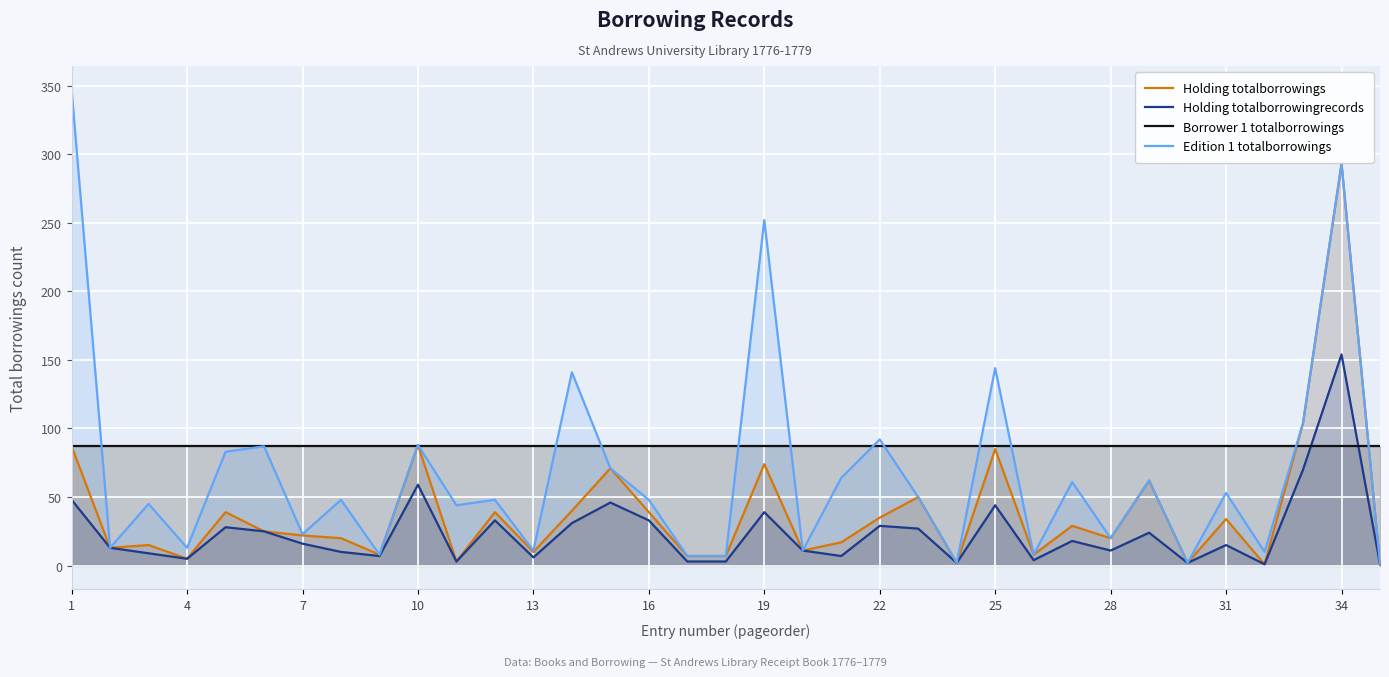

What value does the Borrower 1 totalborrowings series have at 14?

87